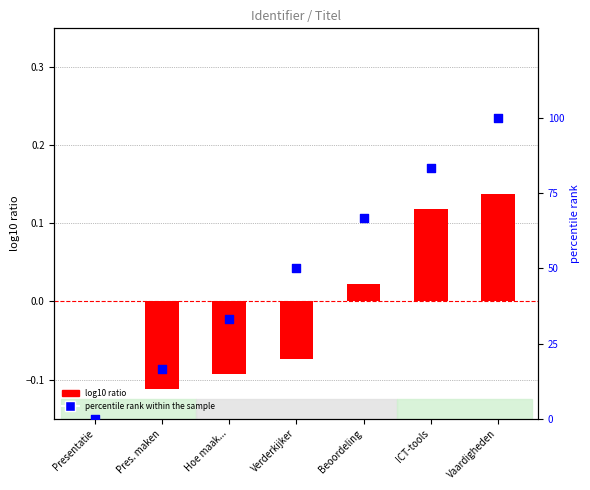

Which series contains the lowest Y value?

log10 ratio